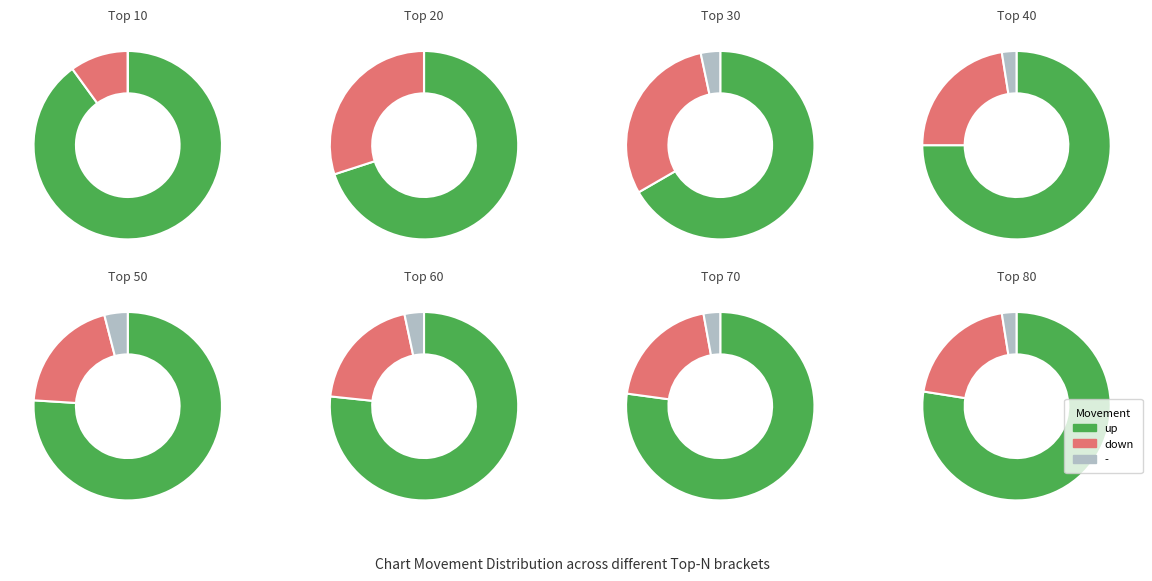

Is it true that - is 4% of the pie?

True